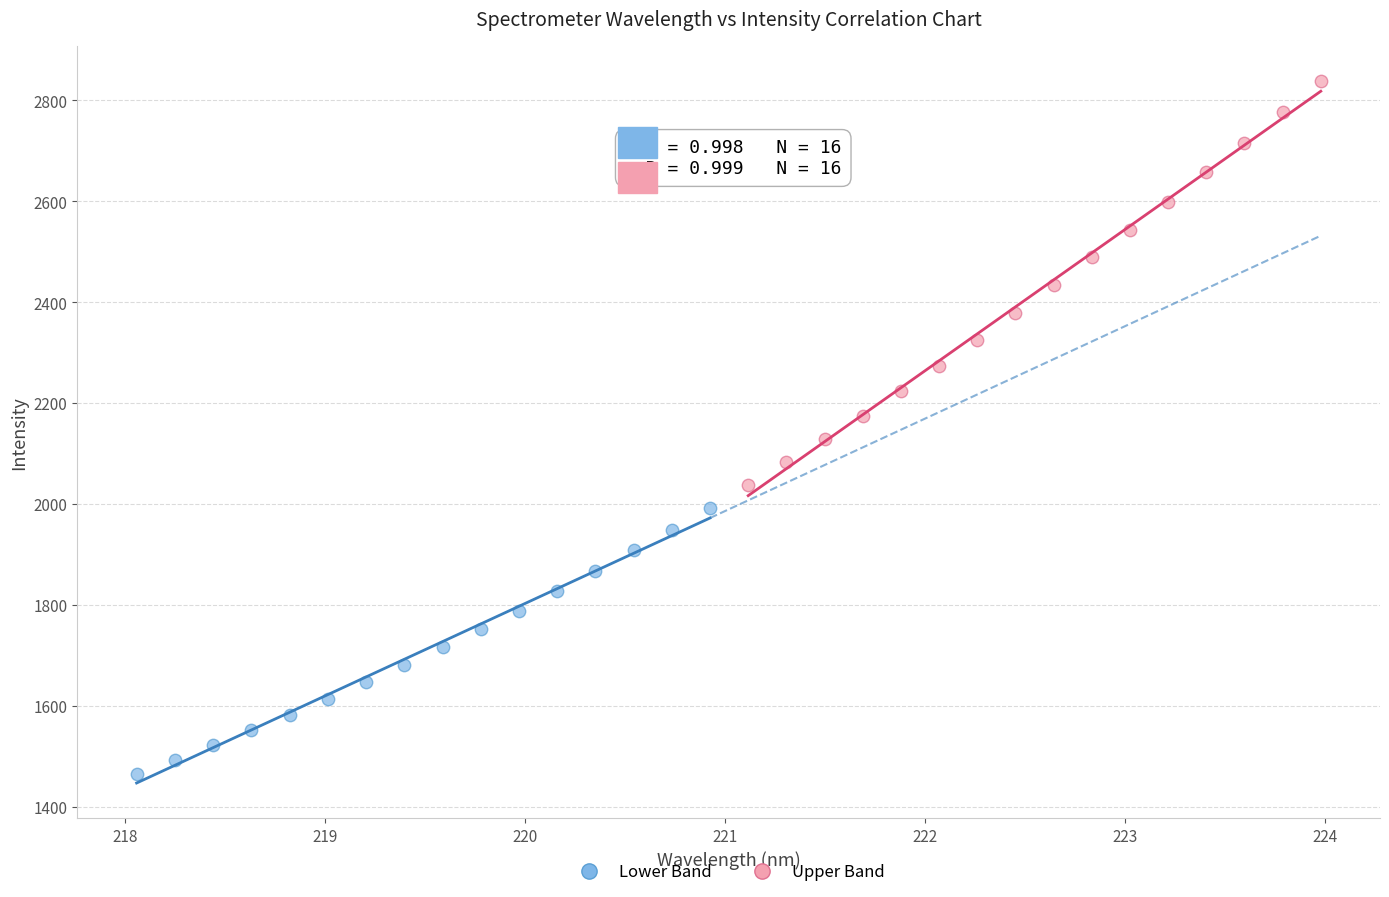

Which series contains the lowest Y value?

Lower Band